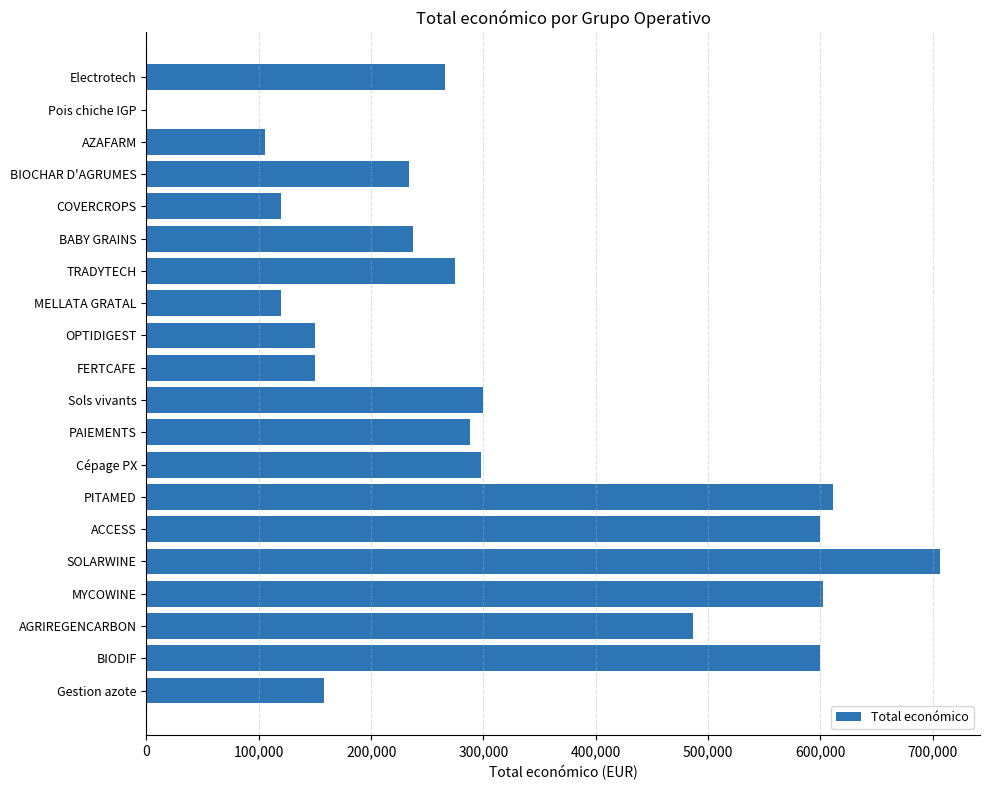

Count the number of data series in this chart.

1